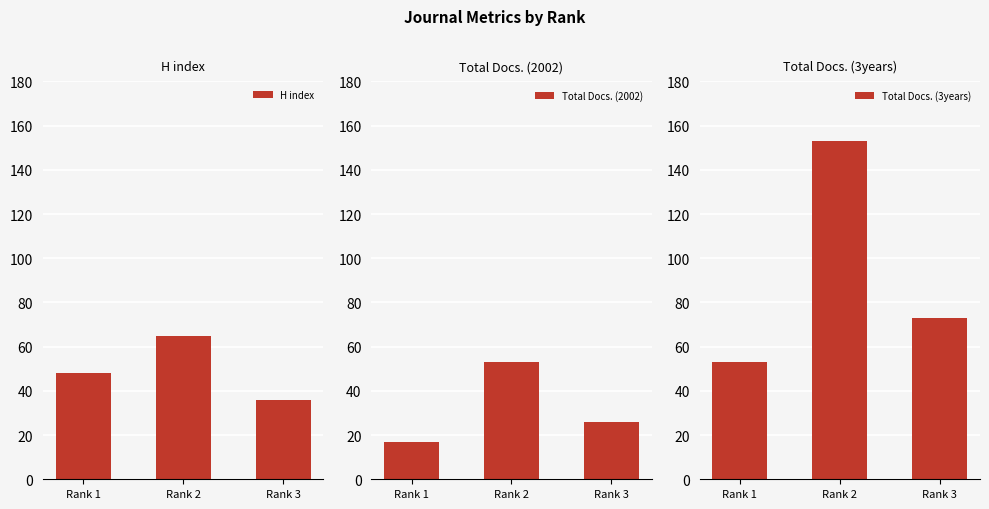

How many bars are there in total?

9